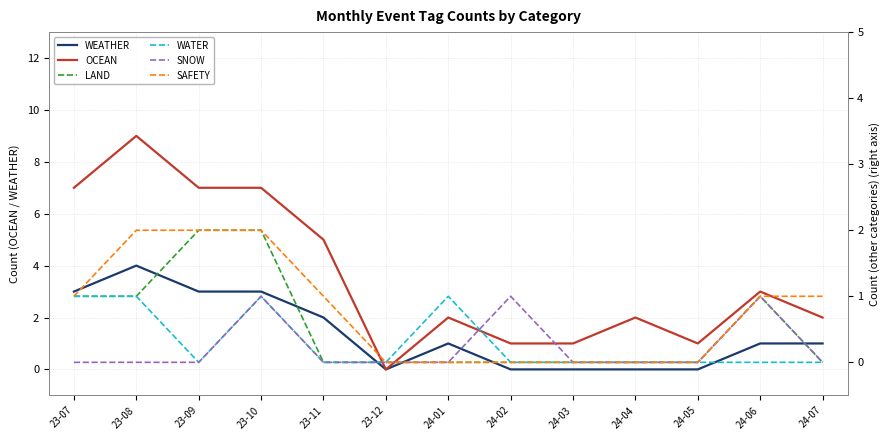

Between 23-12 and 24-05, which is larger?

23-12